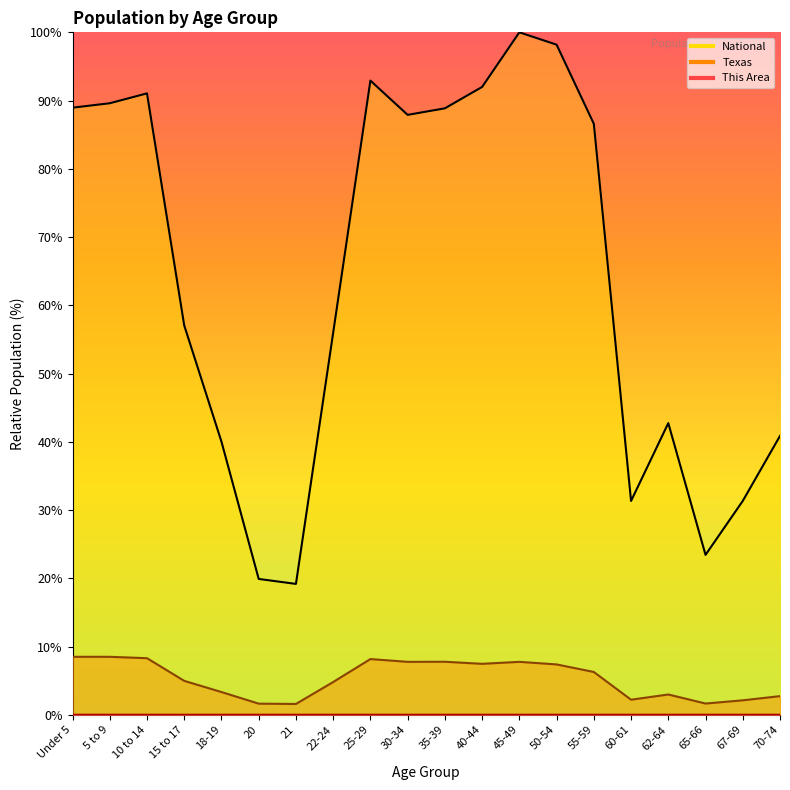

True or false: This Area and National intersect in this chart.

False